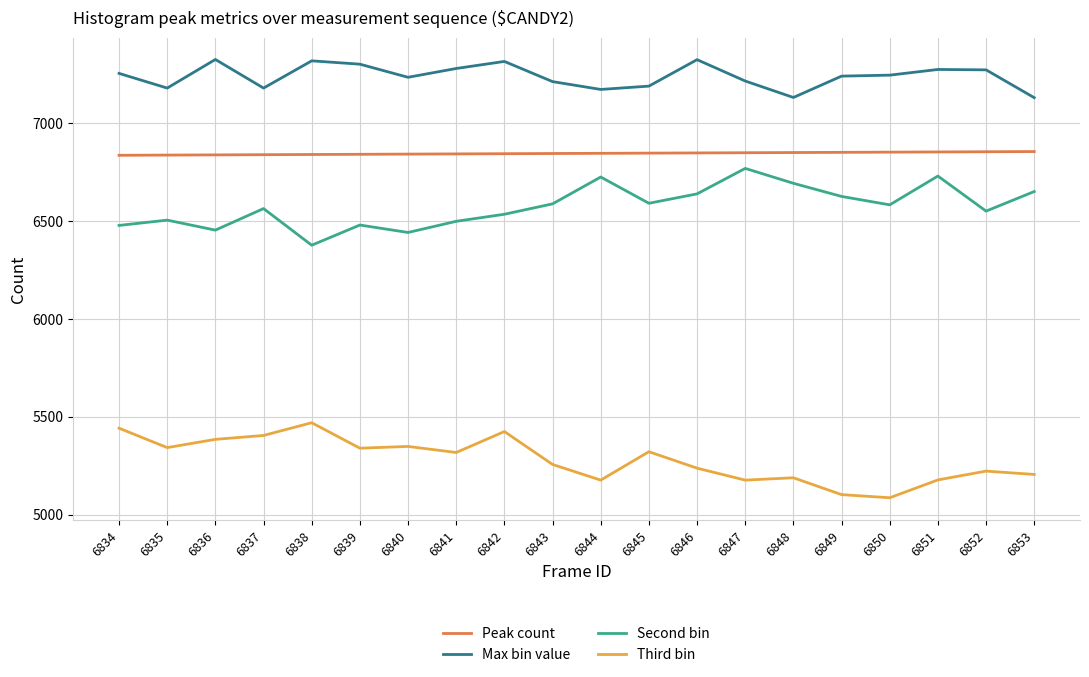

True or false: Third bin and Peak count cross at least once.

False